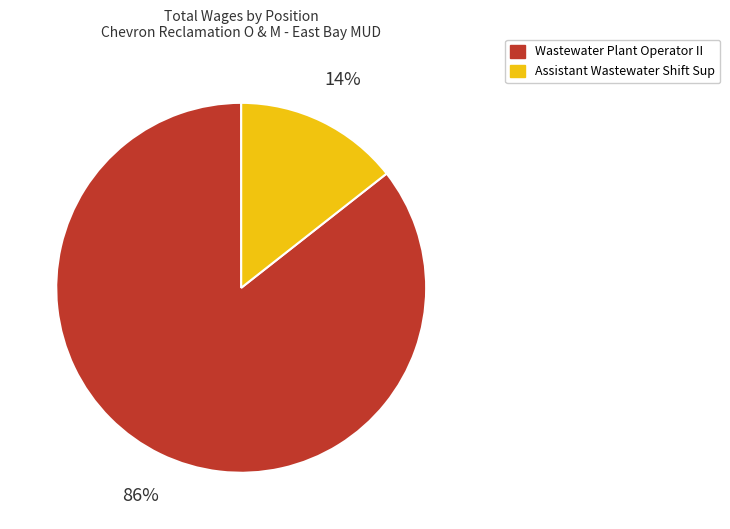

Does any single category account for the majority?

Yes